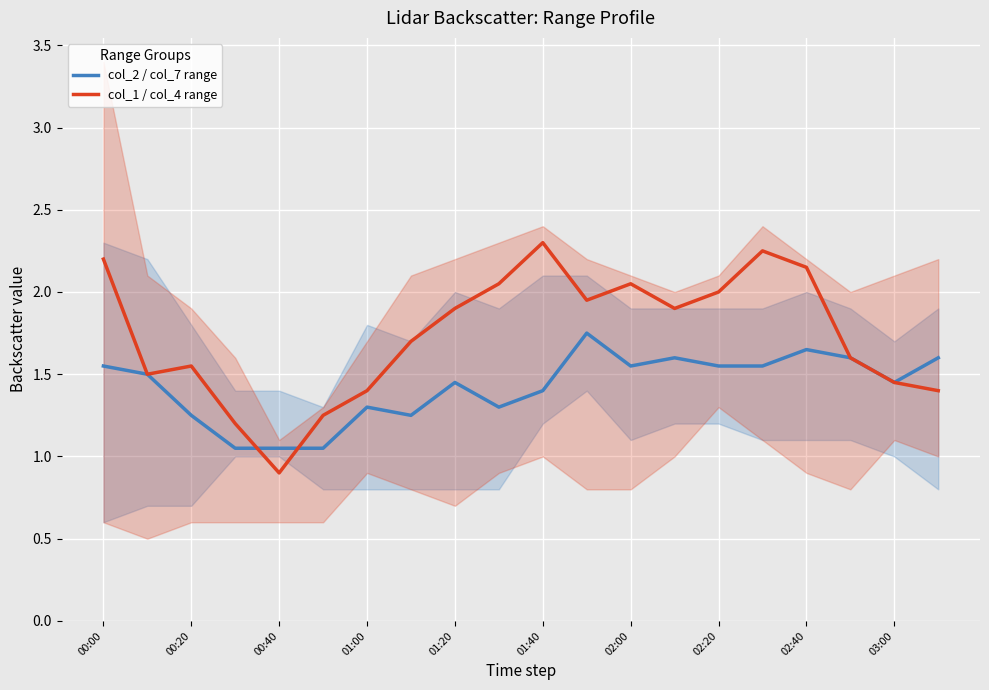

Reading left to right, list all the values displayed in this chart.

col_2 / col_7 range: 1.5	1.5	1.2	1.0	1.0	1.1	1.3	1.2	1.4	1.3	1.4	1.8	1.5	1.6	1.5	1.5	1.6	1.6	1.4	1.6
col_1 / col_4 range: 2.2	1.5	1.5	1.2	0.9	1.2	1.4	1.7	1.9	2.0	2.3	2.0	2.0	1.9	2.0	2.2	2.2	1.6	1.5	1.4